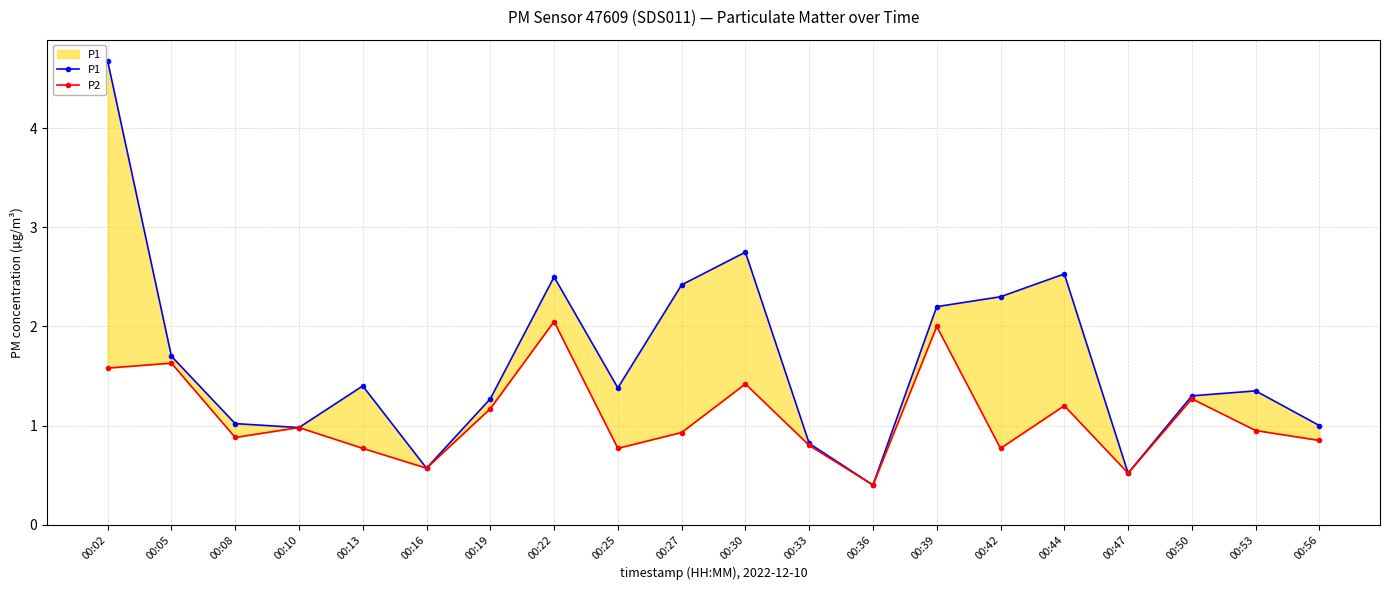

What is the average value of the P2 series?

1.1